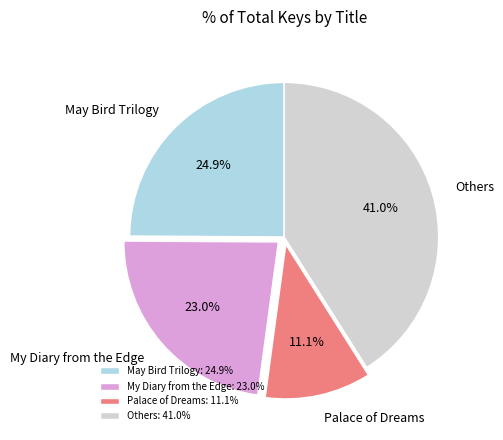

Does Others represent more than half of the total?

No